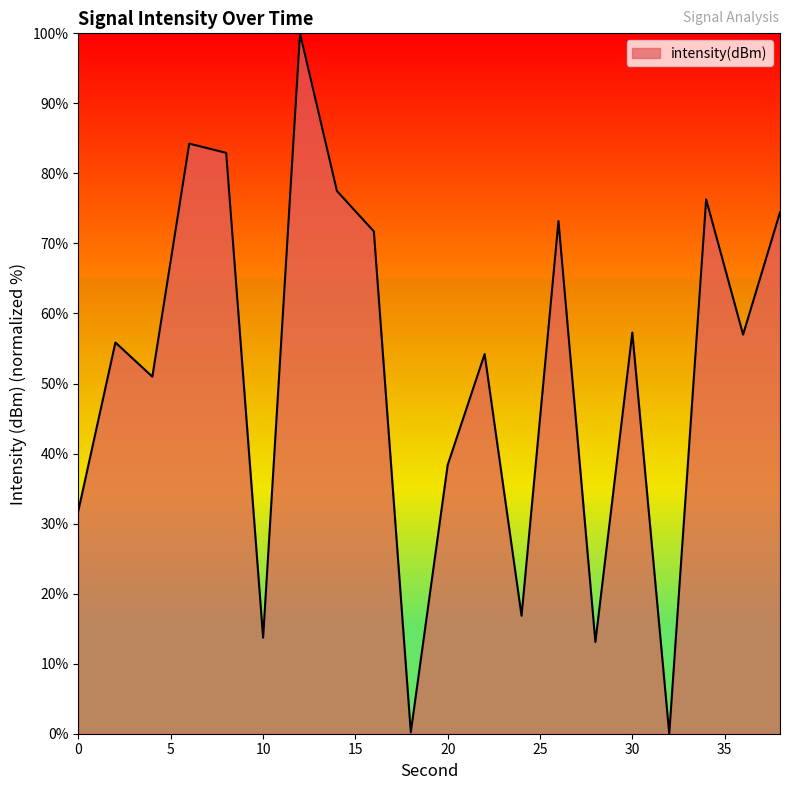

What is the difference between the maximum and minimum values?

100.0